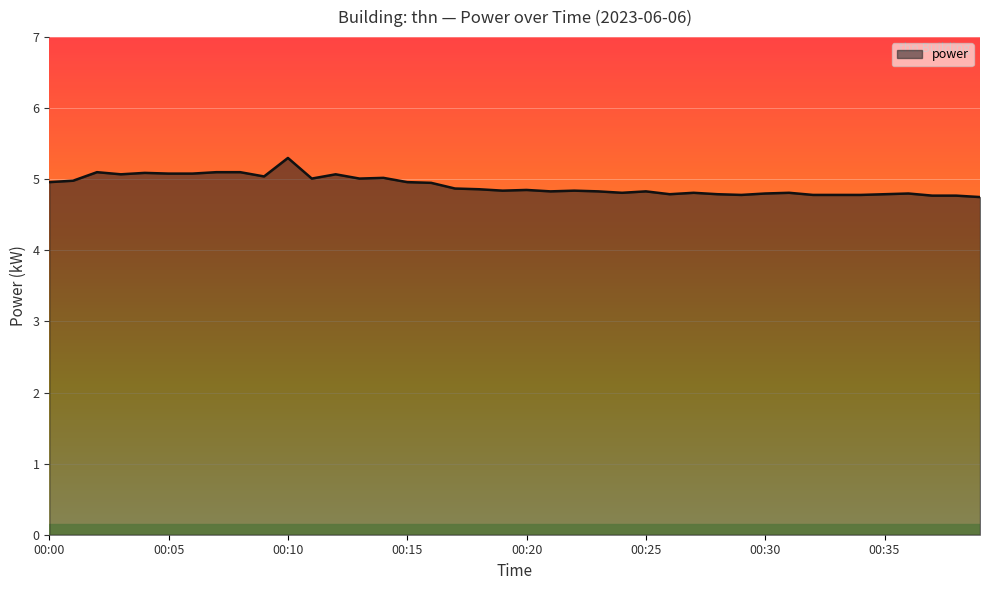

What is the greatest value displayed?

5.3